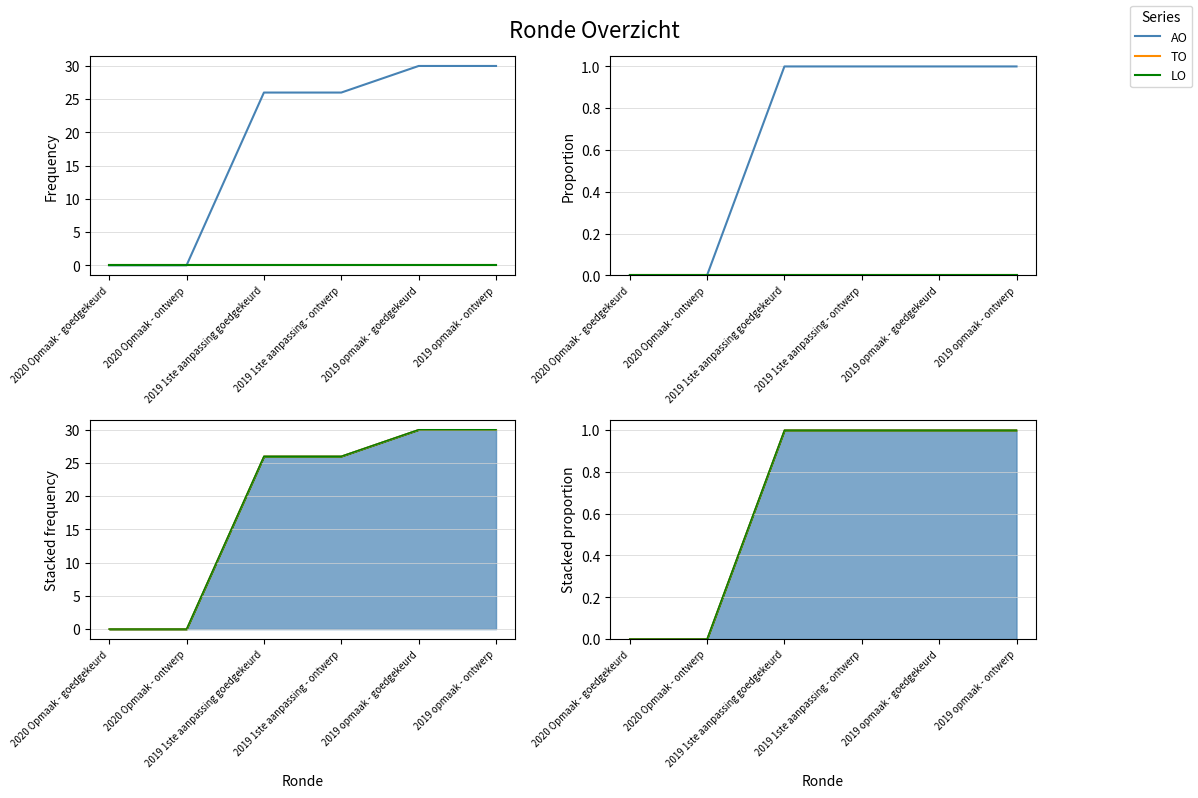

What is the label of the 4th point from the right?

2019 1ste aanpassing goedgekeurd